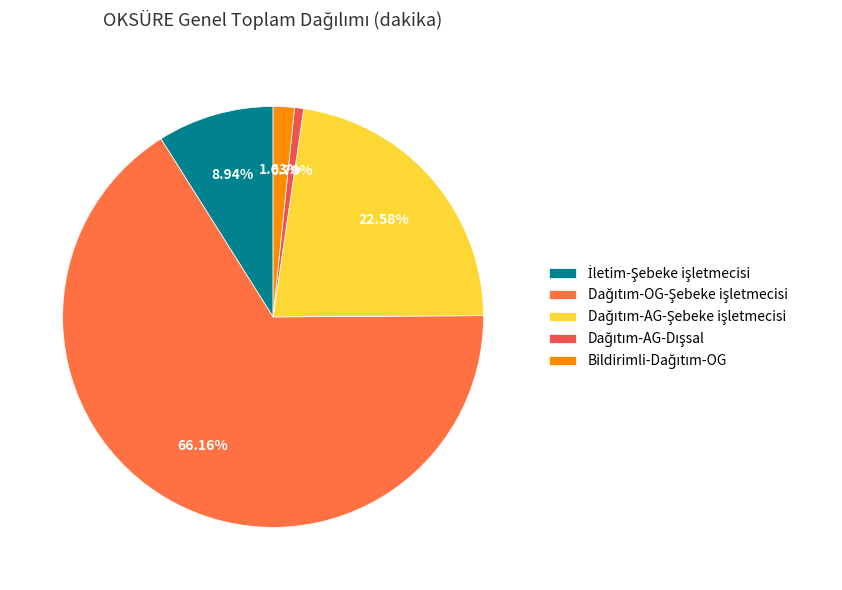

What is the majority slice?

Dağıtım-OG-Şebeke işletmecisi